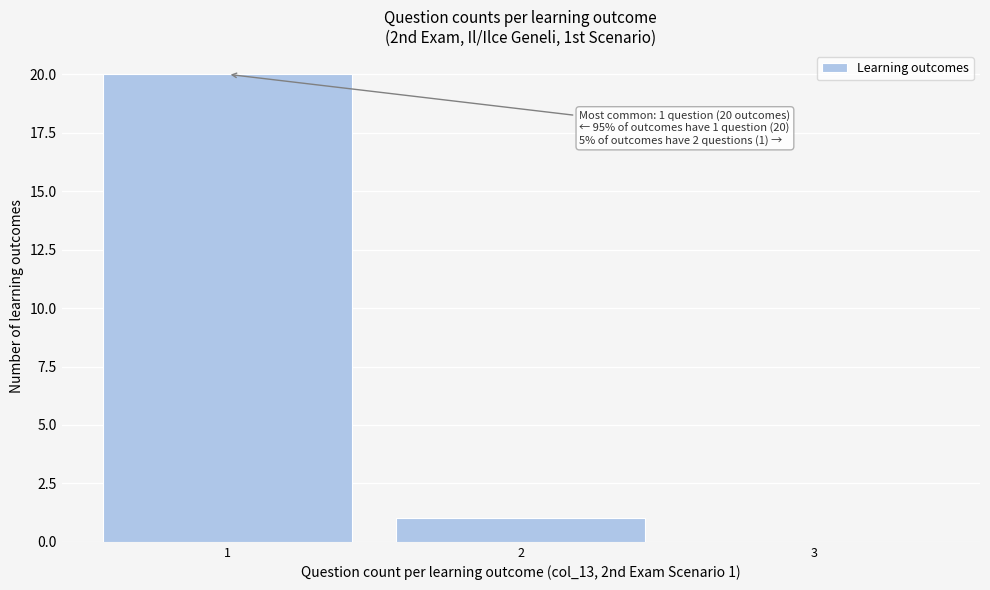

Over which range of the x-axis is the bar tallest?

0.5 to 1.5